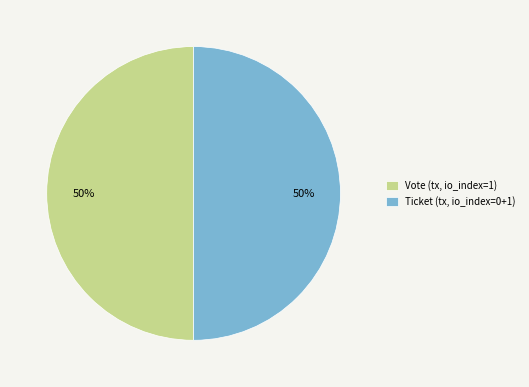

The Vote (tx, io_index=1) slice represents 50% of the pie. True or false?

True